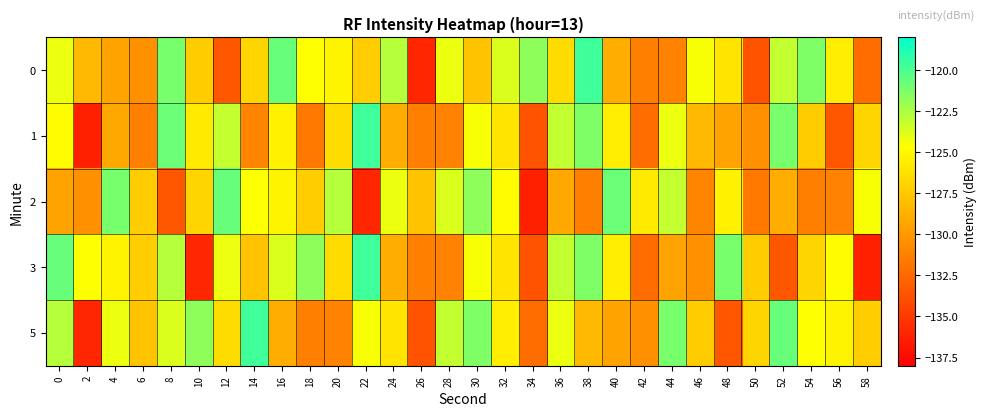

Between 32 and 46, which is larger?

32